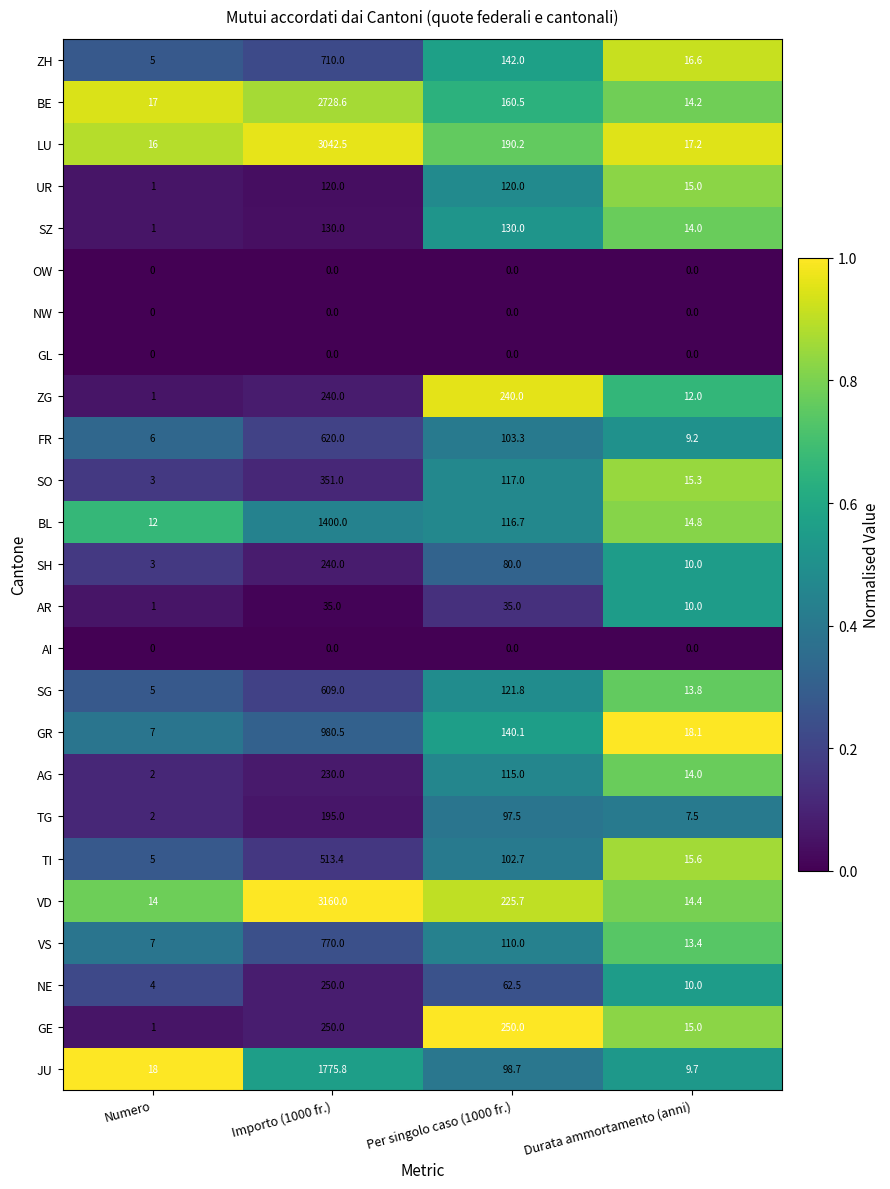

At which category is the sum across all series the highest?

Importo (1000 fr.)